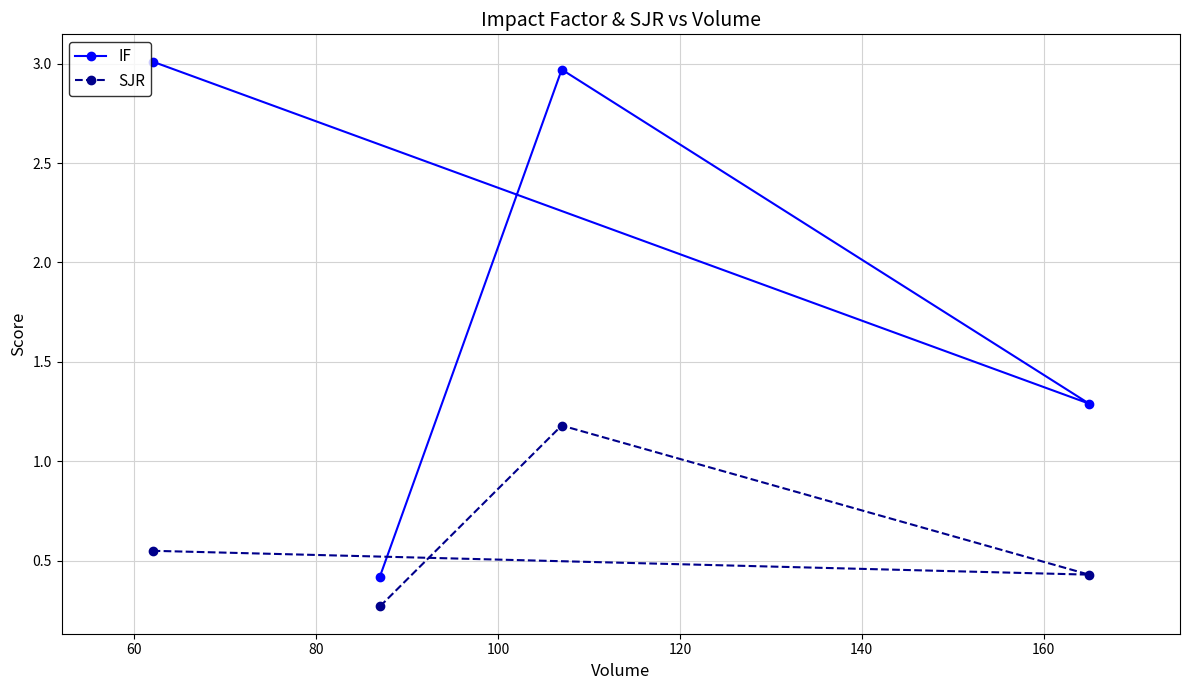

What is the sum of all IF values?

7.7